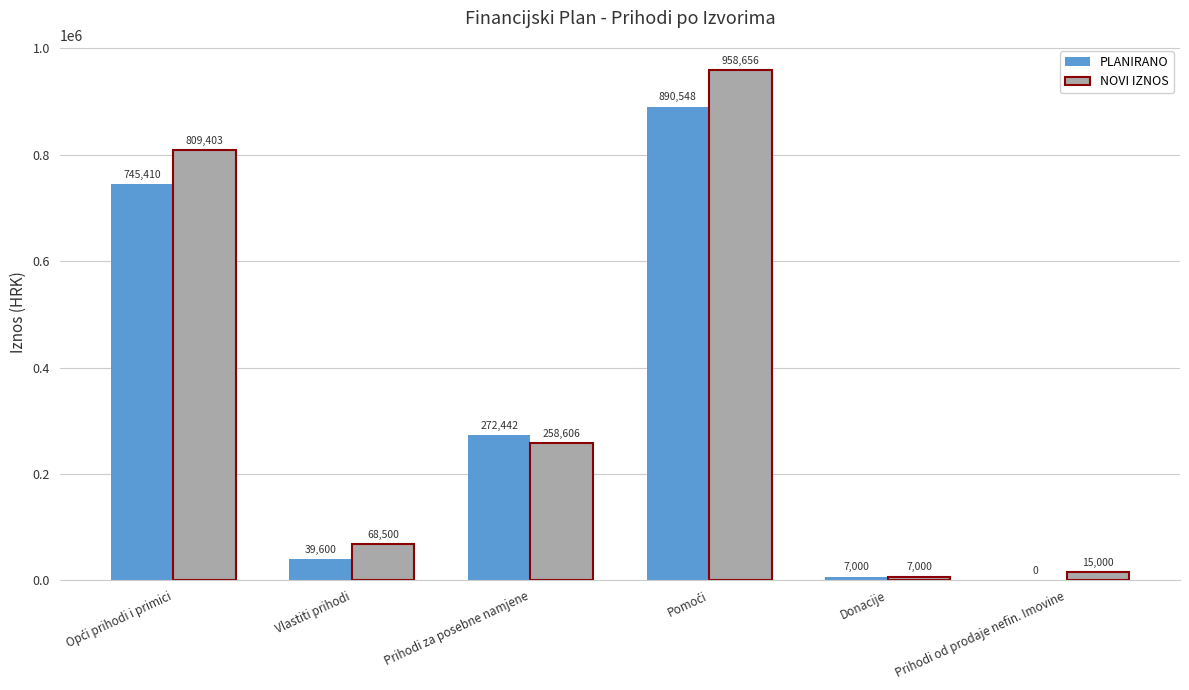

Reading left to right, extract all data points from this chart.

PLANIRANO: 745410	39600	272442	890548	7000	0
NOVI IZNOS: 809403	68500	258606	958656	7000	15000